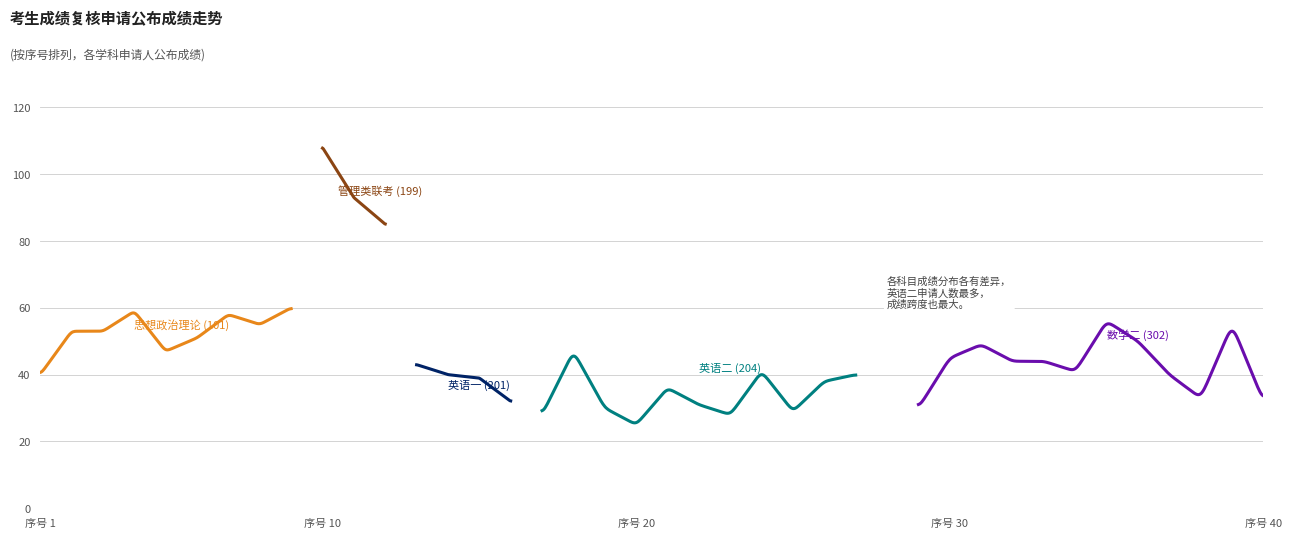

How many lines are shown in the chart?

5